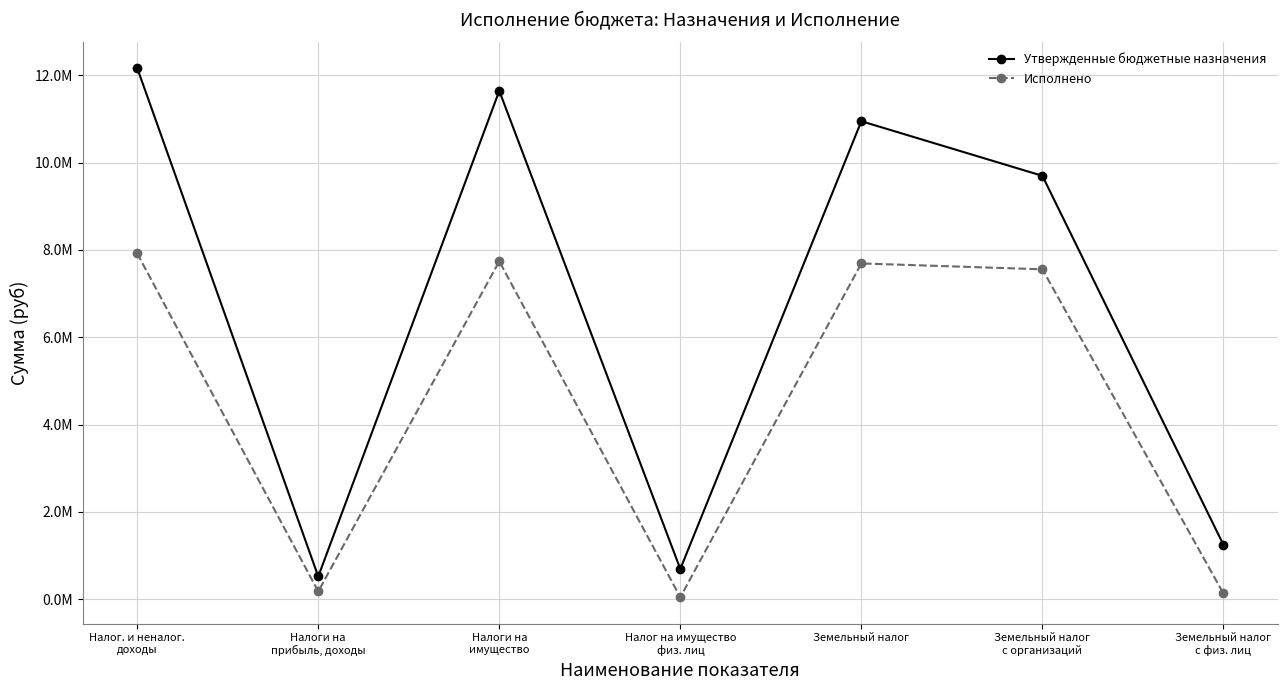

In Исполнено, how many points are higher than both neighbors (excluding endpoints)?

2